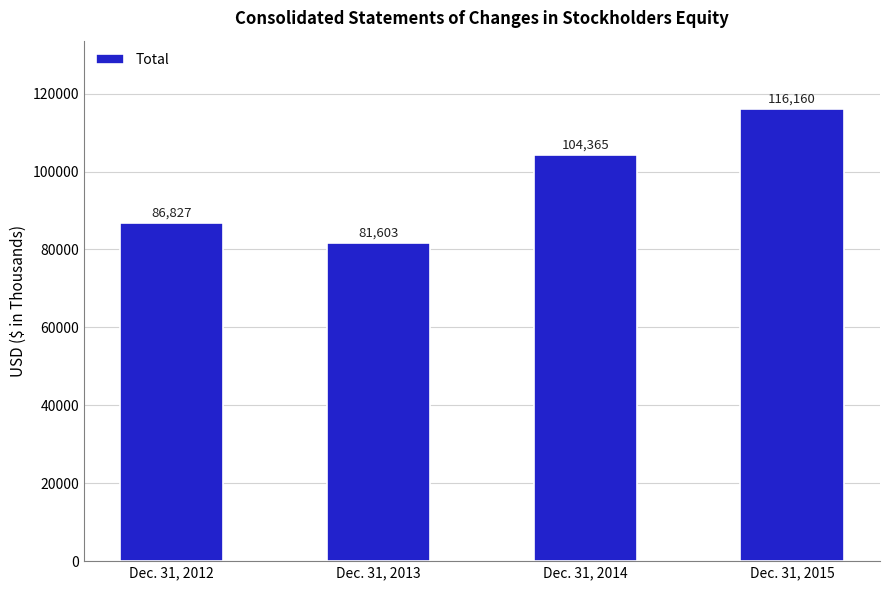

What is the value of the 1st bar from the left?

86827